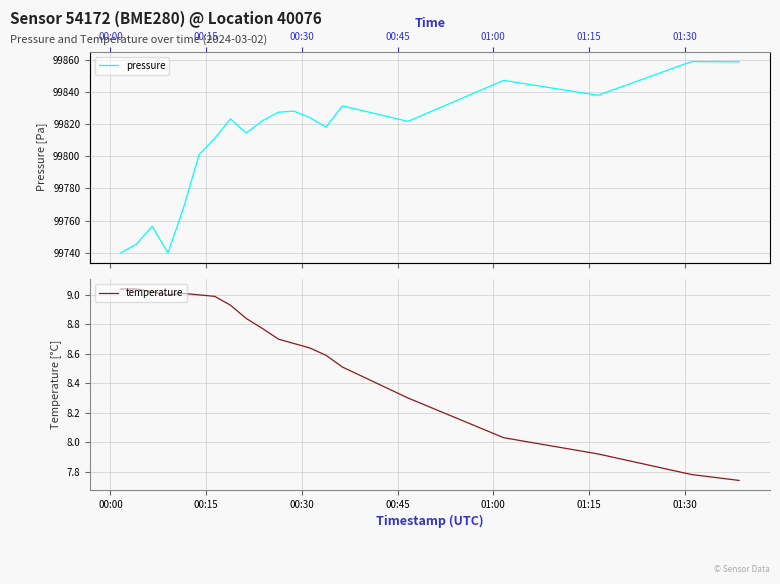

True or false: pressure and temperature intersect in this chart.

False